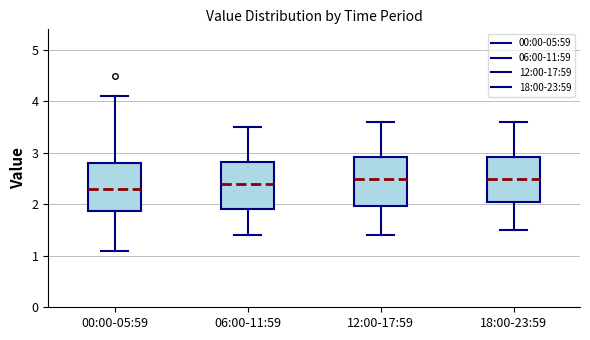

Reading left to right, transcribe this box plot: for each box, give where its median line is, the range the box spans, and where its two whiskers end, as read against the y-axis. The values are not printed on the chart, so give them approximately, as read against the axis.

00:00-05:59: median 2.3, box 1.9 to 2.8, whiskers 1.1 to 4.1
06:00-11:59: median 2.4, box 1.9 to 2.8, whiskers 1.4 to 3.5
12:00-17:59: median 2.5, box 2.0 to 2.9, whiskers 1.4 to 3.6
18:00-23:59: median 2.5, box 2.1 to 2.9, whiskers 1.5 to 3.6